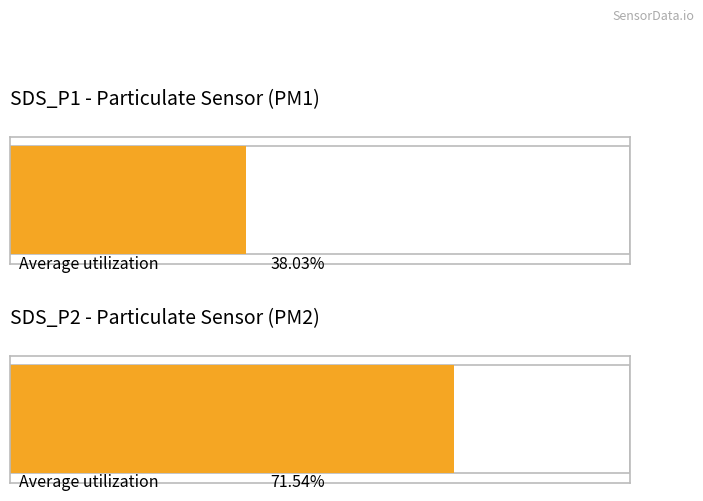

Does the chart contain stacked bars?

No